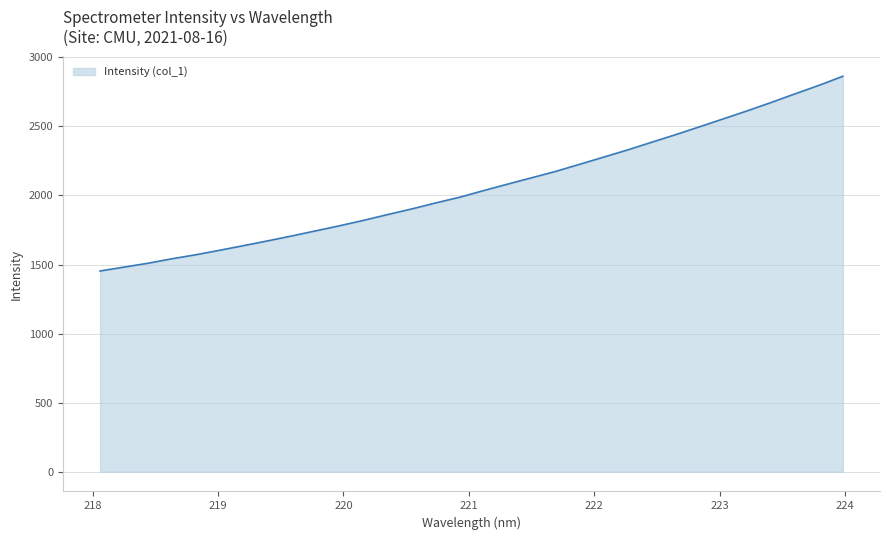

What is the difference between the maximum and minimum values?

1410.0